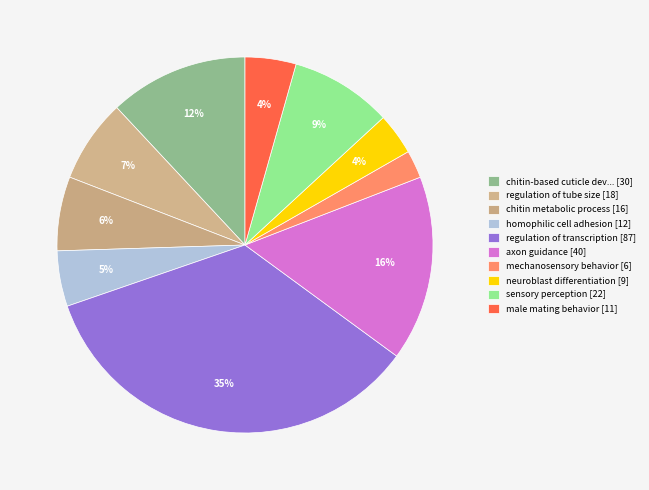

How many slices are in this pie chart?

10